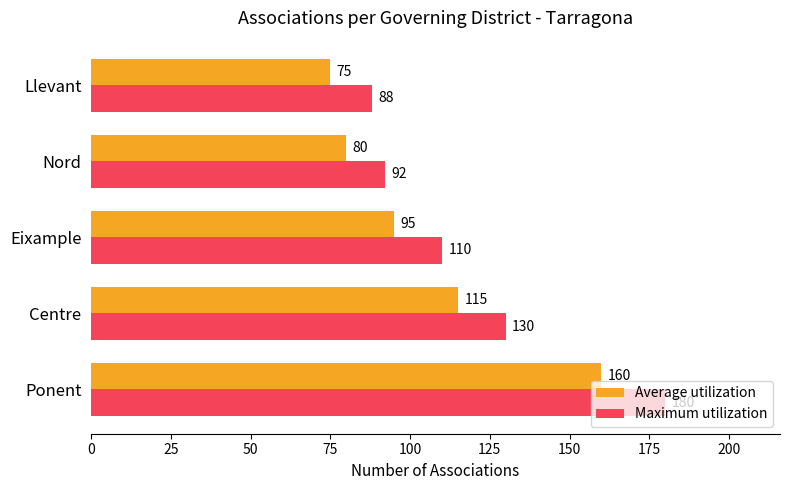

What is the smallest value displayed?

75